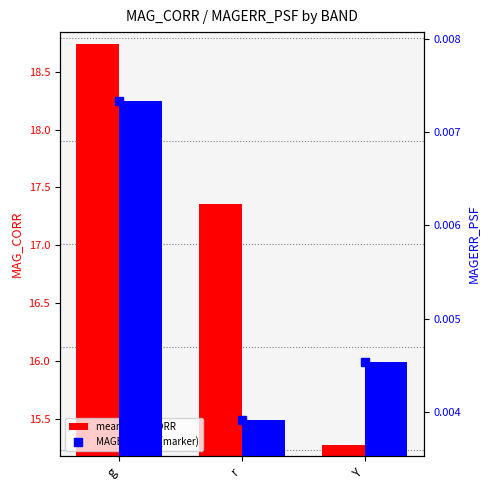

Between r and Y, which series saw the biggest shift?

mean MAG_CORR